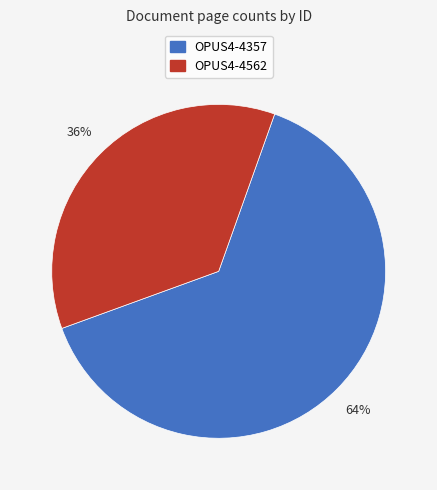

Is it true that OPUS4-4357 is 64% of the pie?

True